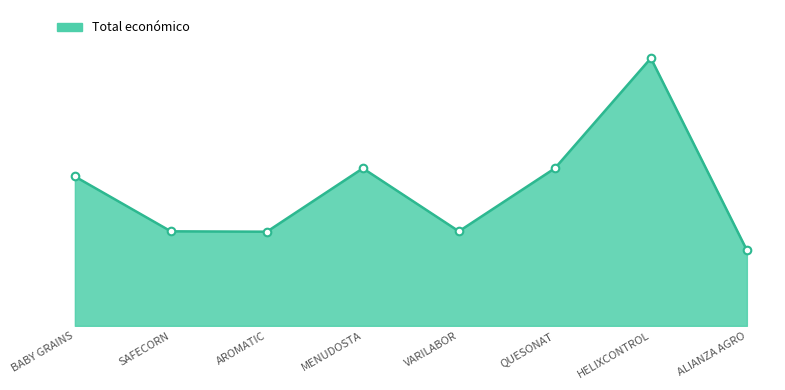

Approximately how many times larger is the value at SAFECORN compared to MENUDOSTA?

0.6